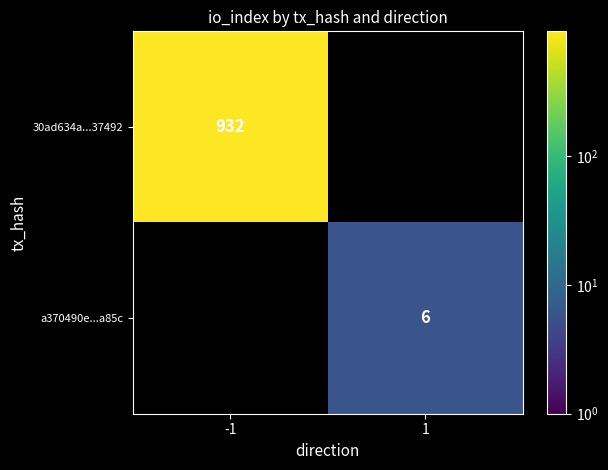

Is it true that a370490e...a85c equals 9 at 1?

False